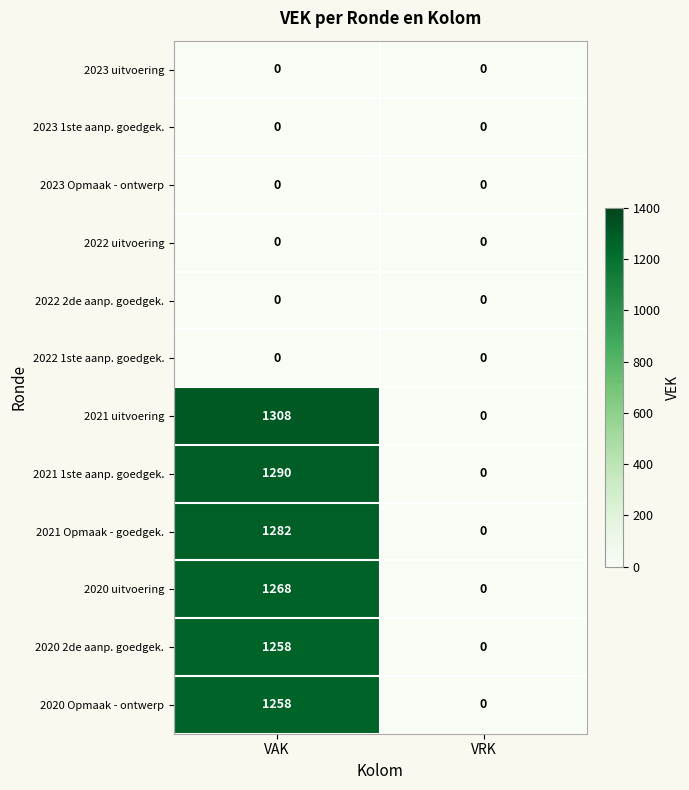

What is the maximum value shown in the chart?

1308